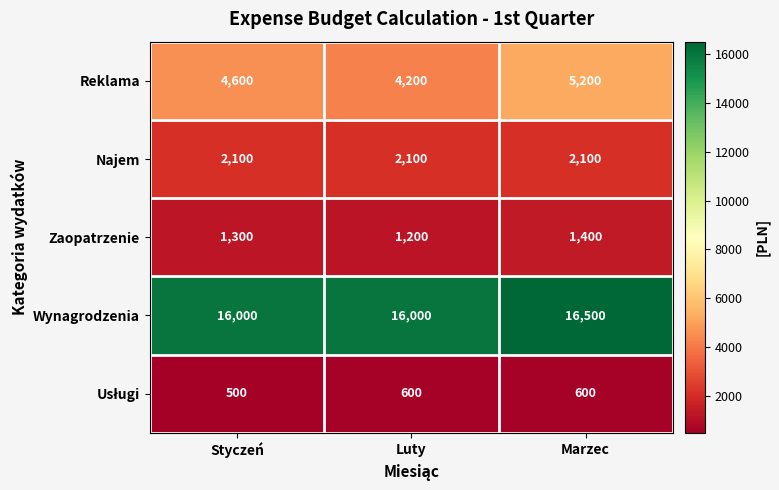

Which series has the widest spread of values?

Reklama